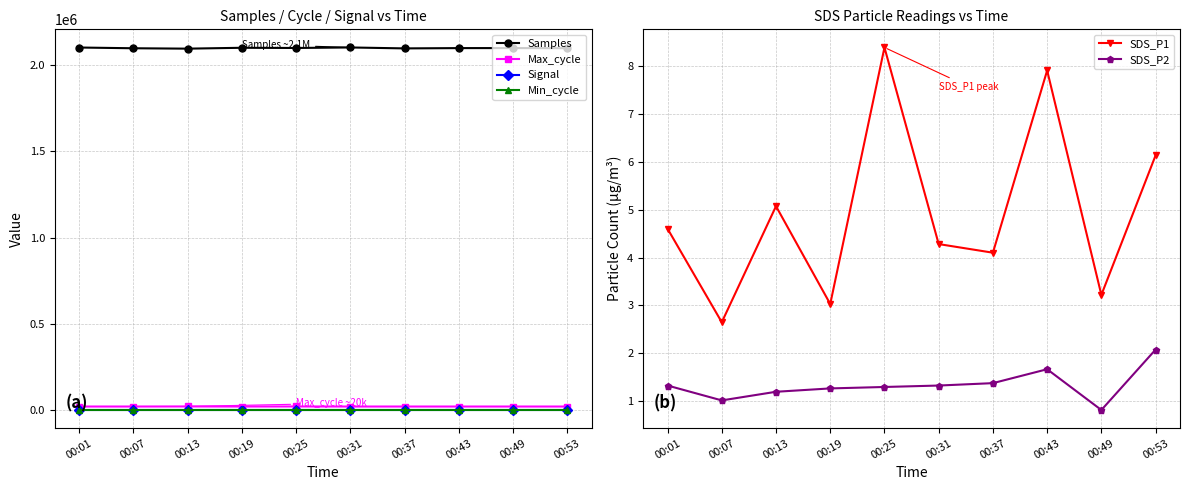

Reading right to left, transcribe all the data shown in this chart.

Samples: 2097713.0	2098399.0	2098248.0	2096534.0	2101971.0	2098986.0	2100100.0	2095068.0	2097335.0	2101615.0
Max_cycle: 20020.0	20025.0	20028.0	20033.0	20040.0	20436.0	20044.0	20493.0	20036.0	20040.0
Signal: -77.0	-77.0	-76.0	-76.0	-76.0	-76.0	-76.0	-78.0	-76.0	-77.0
Min_cycle: 28.0	28.0	28.0	28.0	28.0	28.0	28.0	28.0	28.0	28.0
SDS_P1: 6.1	3.2	7.9	4.1	4.3	8.4	3.0	5.1	2.6	4.6
SDS_P2: 2.1	0.8	1.7	1.4	1.3	1.3	1.3	1.2	1.0	1.3